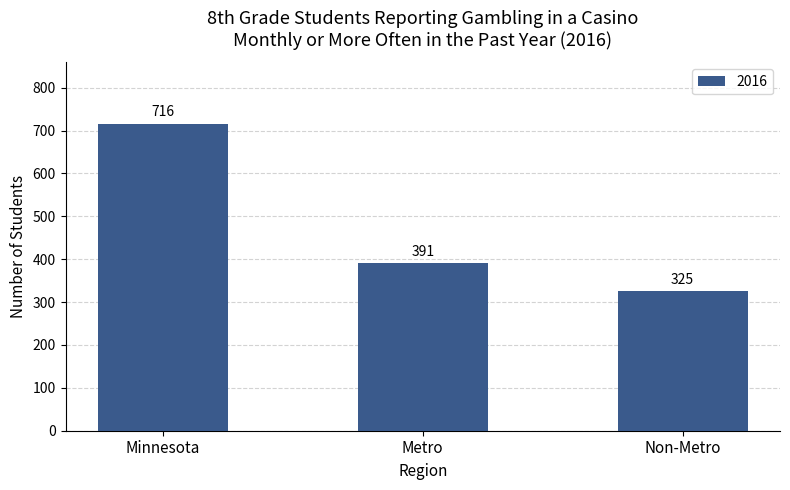

How many values are below 391?

1